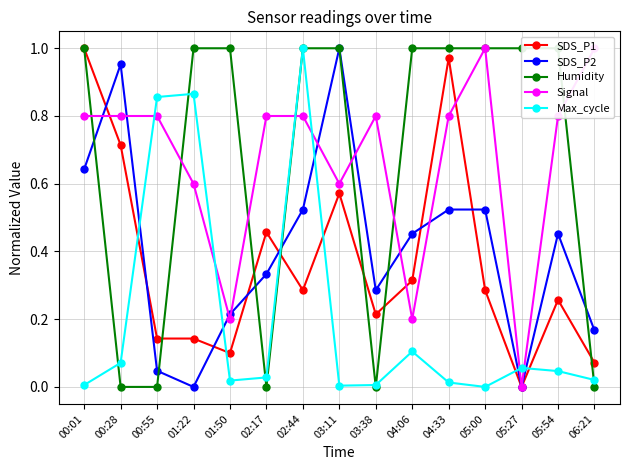

Between 01:22 and 02:17, which is larger?

02:17